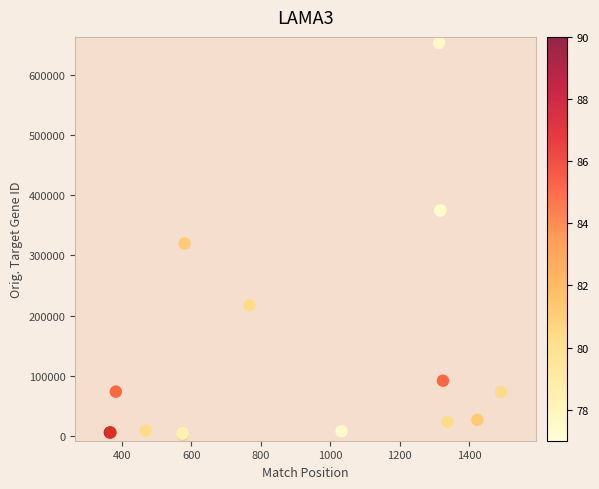

What Y value in the scatter plot is closest to 327653?

319822